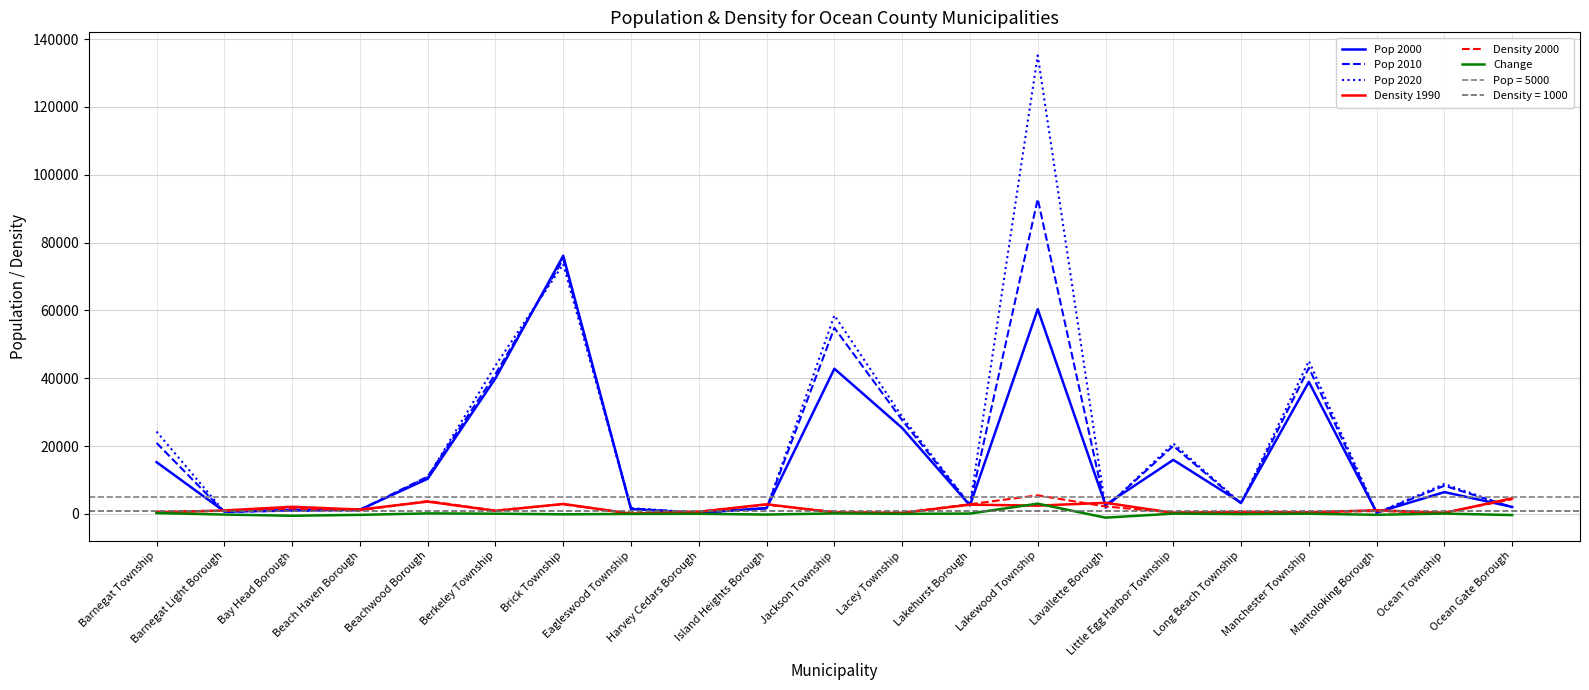

What is the difference between the highest and lowest values at Berkeley Township?

43666.2